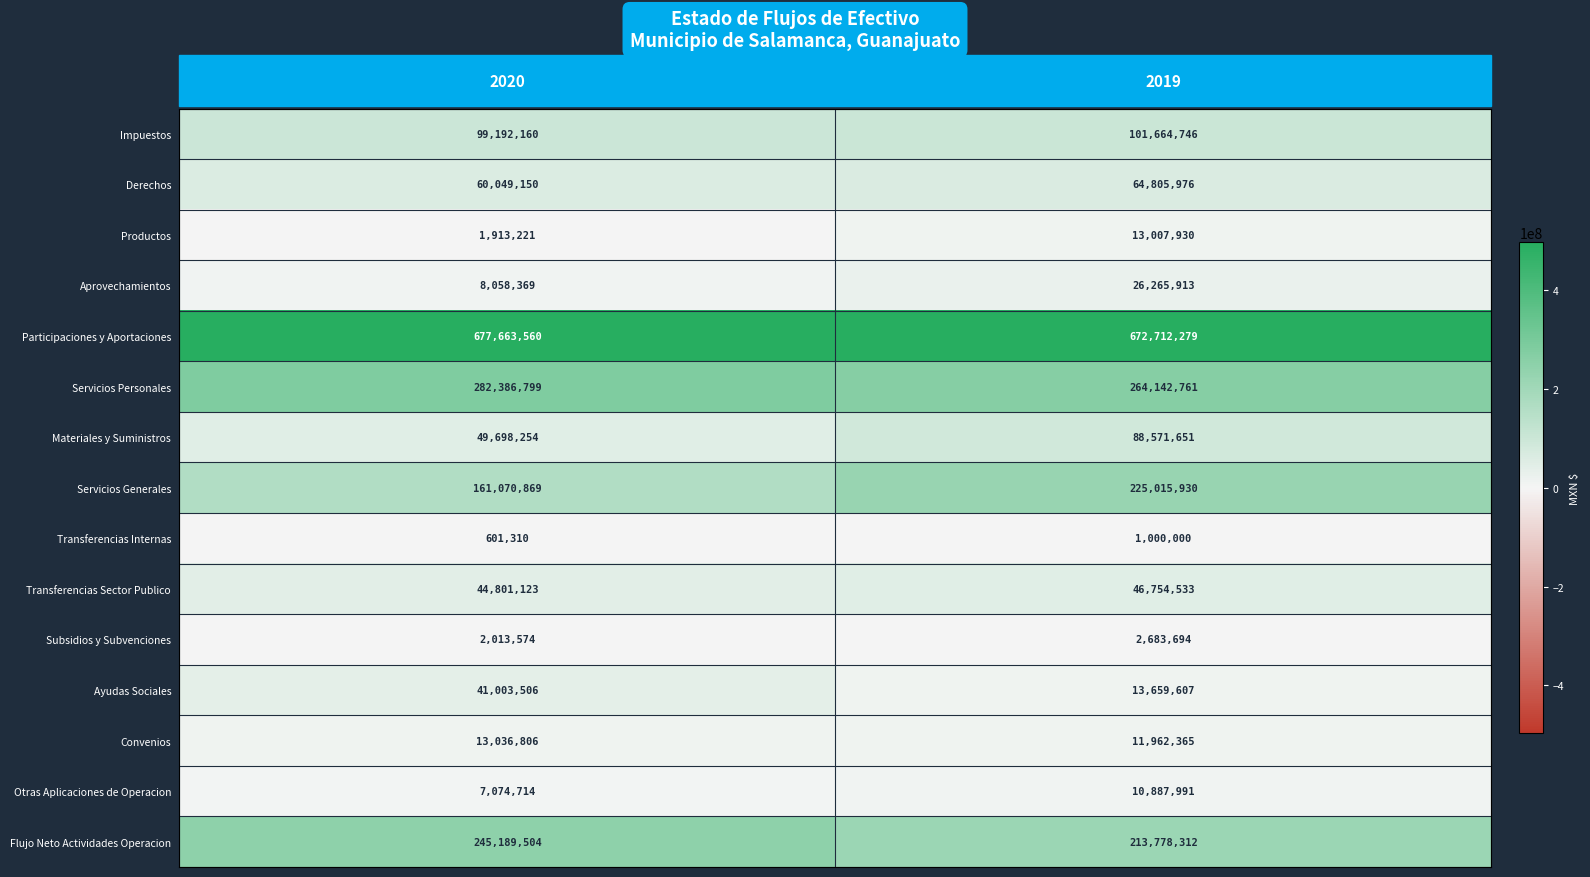

Is the value of Derechos at 2019 greater than the value of Productos at 2020?

Yes